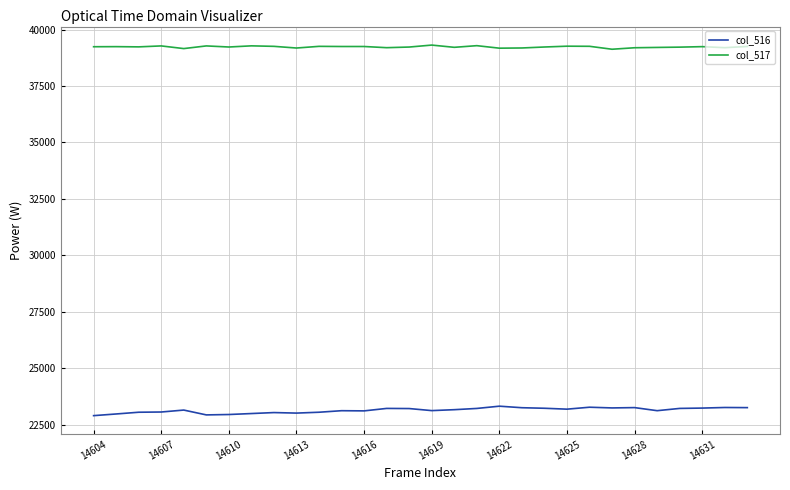

True or false: col_517 and col_516 intersect in this chart.

False